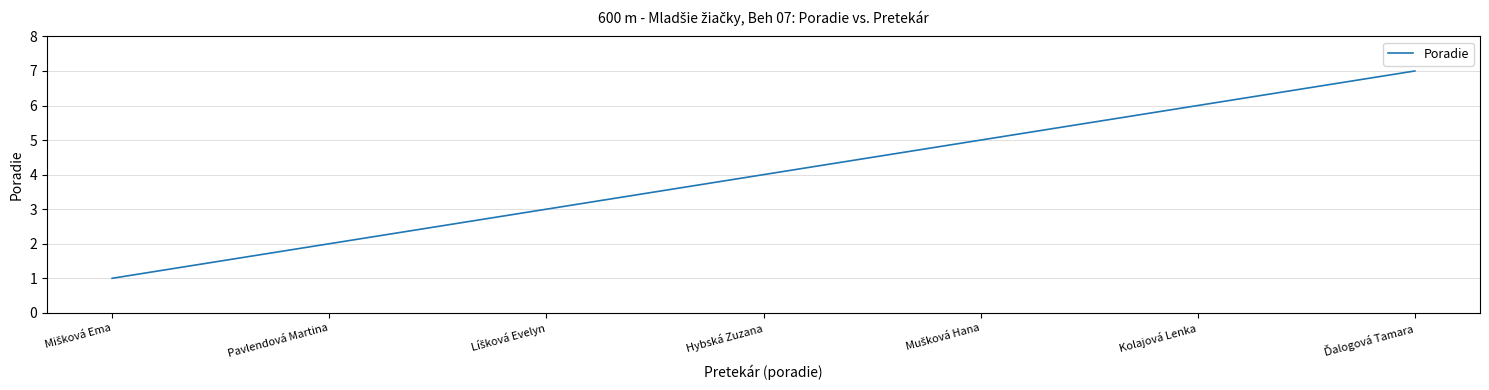

What is the smallest value displayed?

1